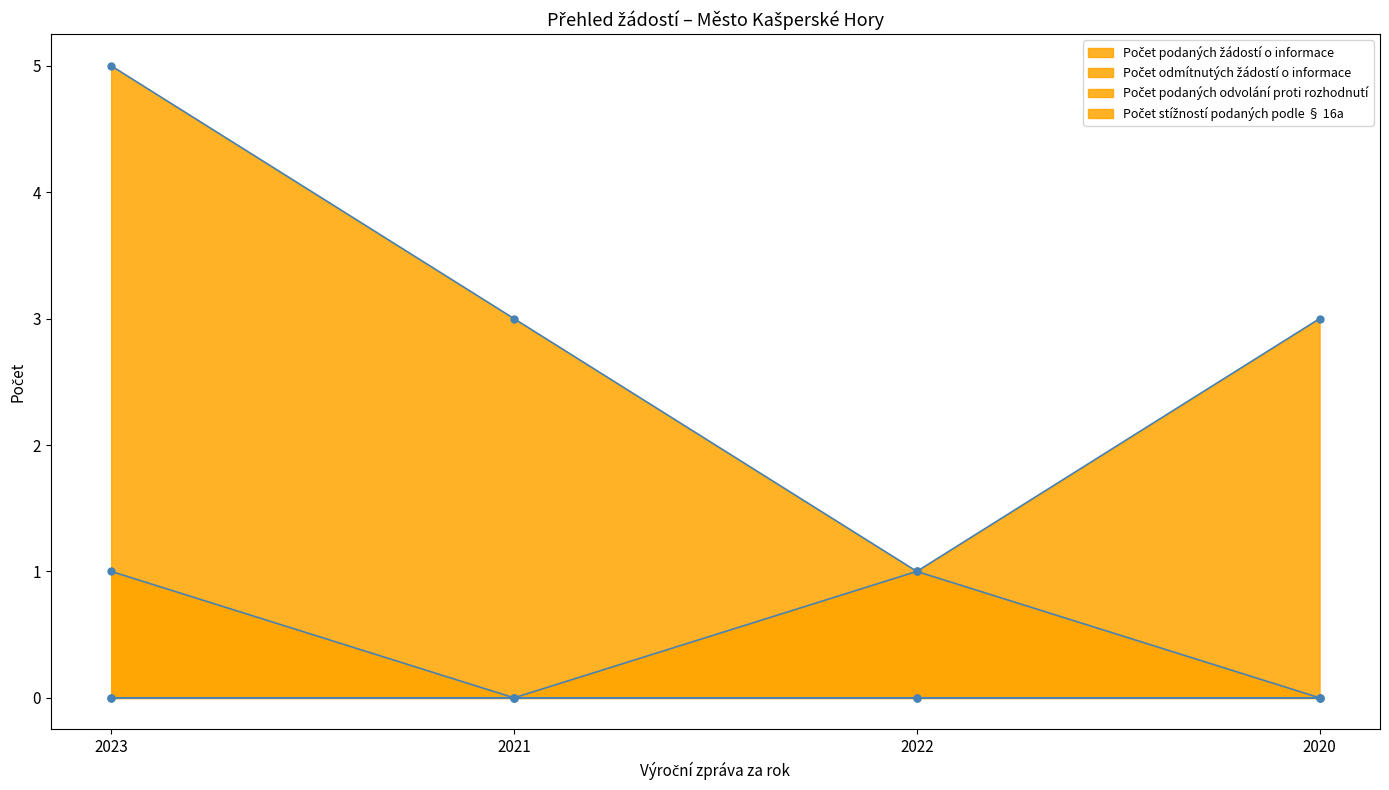

How many positive values does the Počet odmítnutých žádostí o informace series have?

1